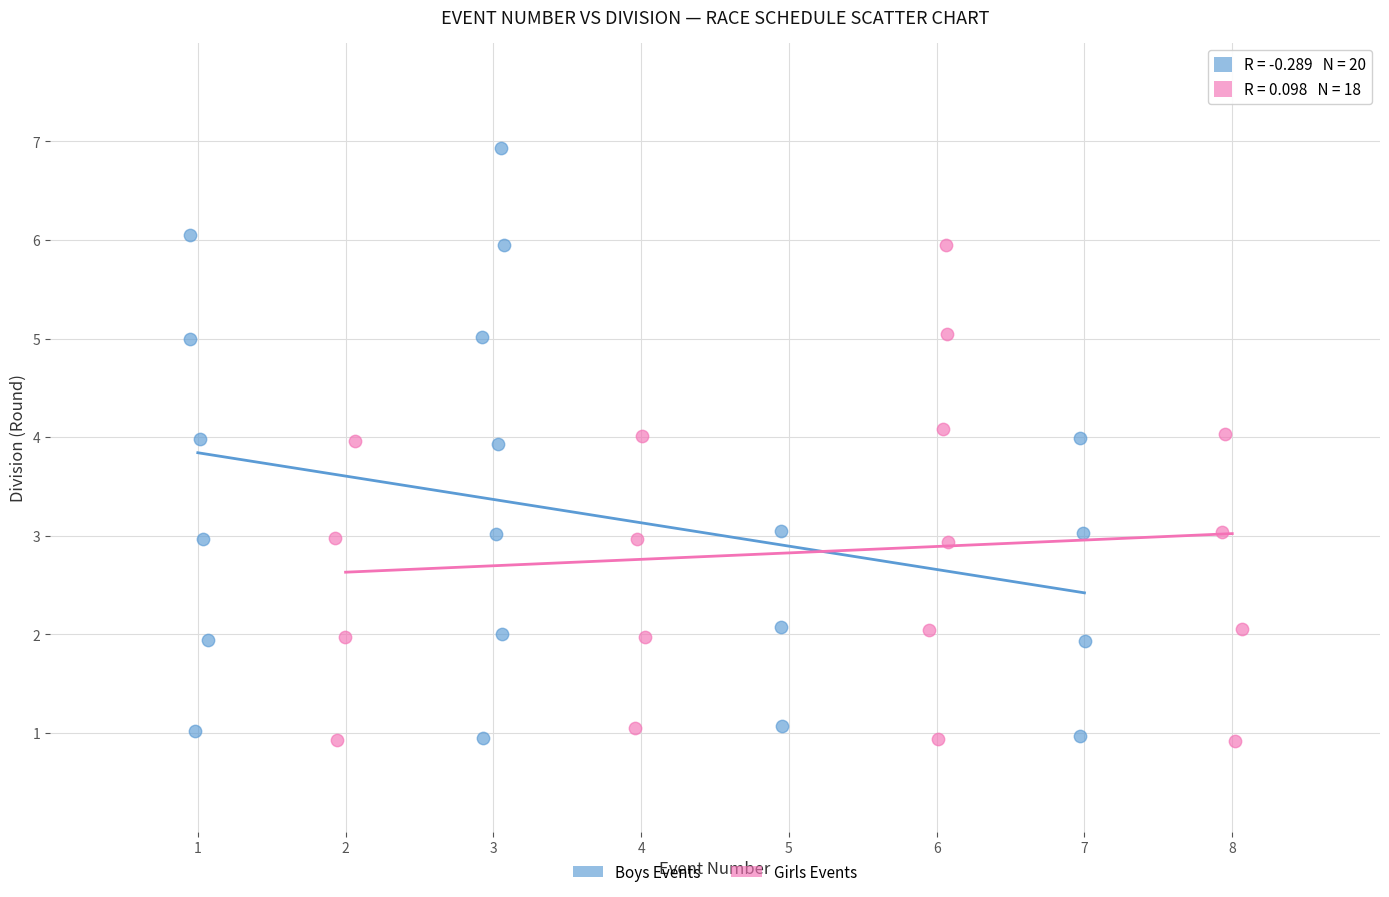

Which series has the largest Y range (max minus min)?

Boys Events